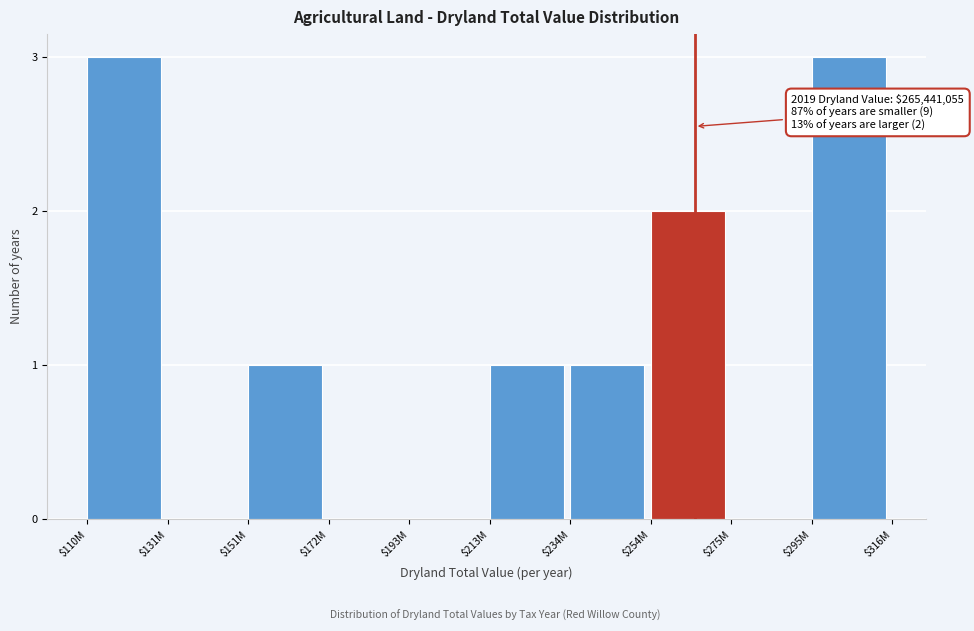

True or false: the data shows 0 at $172M.

True